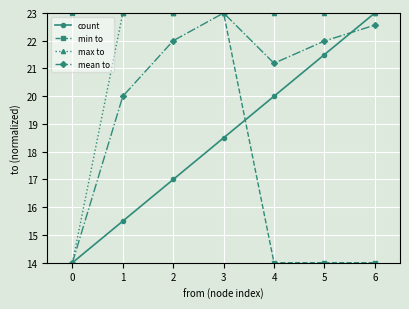

What is the value of the mean to point at the 6th from the left?

22.0